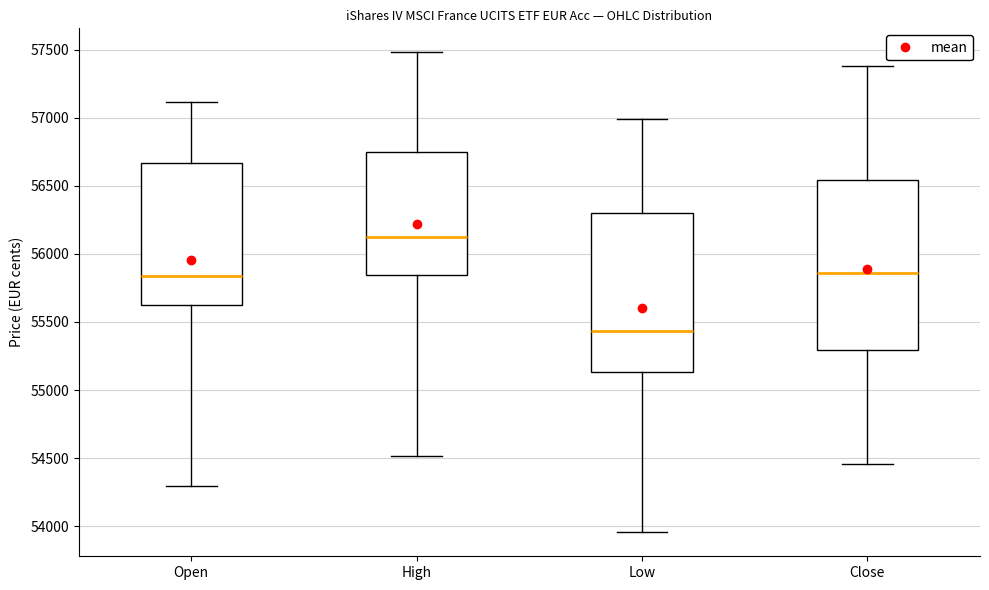

Reading left to right, read every box against the y-axis: the position of its median line, the range the box covers, and the ends of its whiskers. The values are not printed on the chart, so give them approximately, as read against the axis.

Open: median 55850, box 55650 to 56650, whiskers 54300 to 57100
High: median 56100, box 55850 to 56750, whiskers 54500 to 57500
Low: median 55450, box 55150 to 56300, whiskers 53950 to 57000
Close: median 55850, box 55300 to 56550, whiskers 54450 to 57400